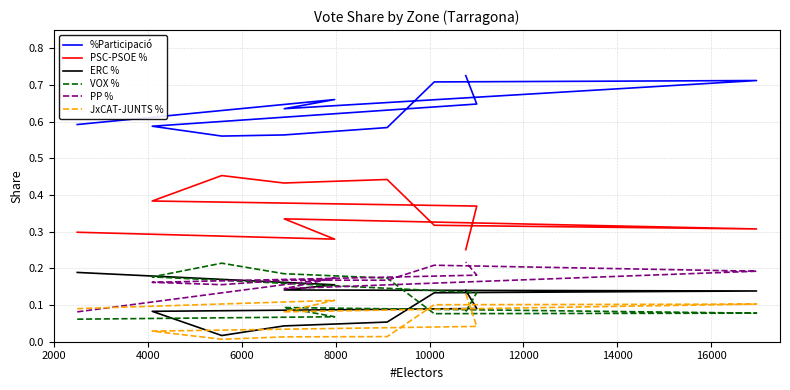

Is the value of %Participació at 10000 greater than the value of PSC-PSOE % at 18000?

Yes